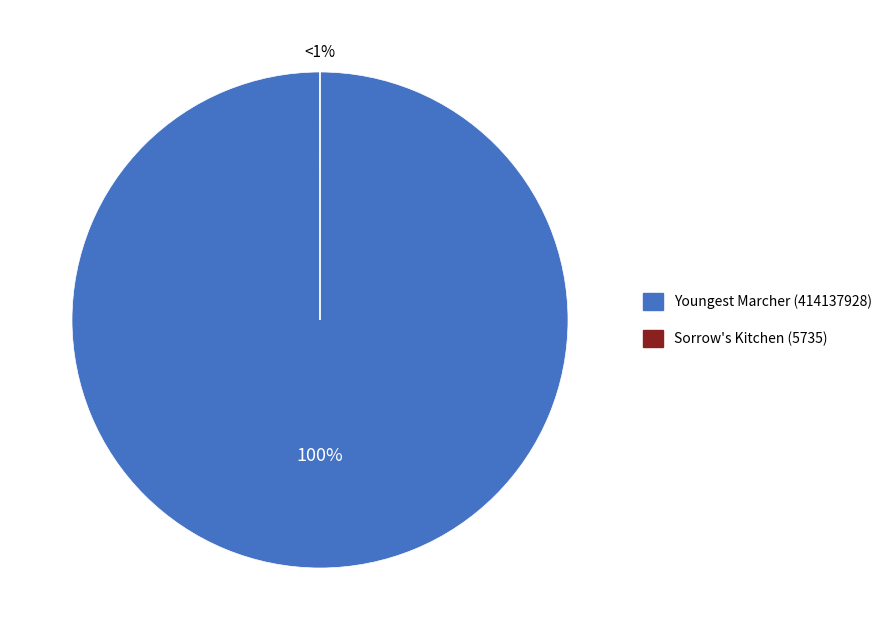

Between Sorrow's Kitchen (5735) and Youngest Marcher (414137928), which is larger?

Youngest Marcher (414137928)